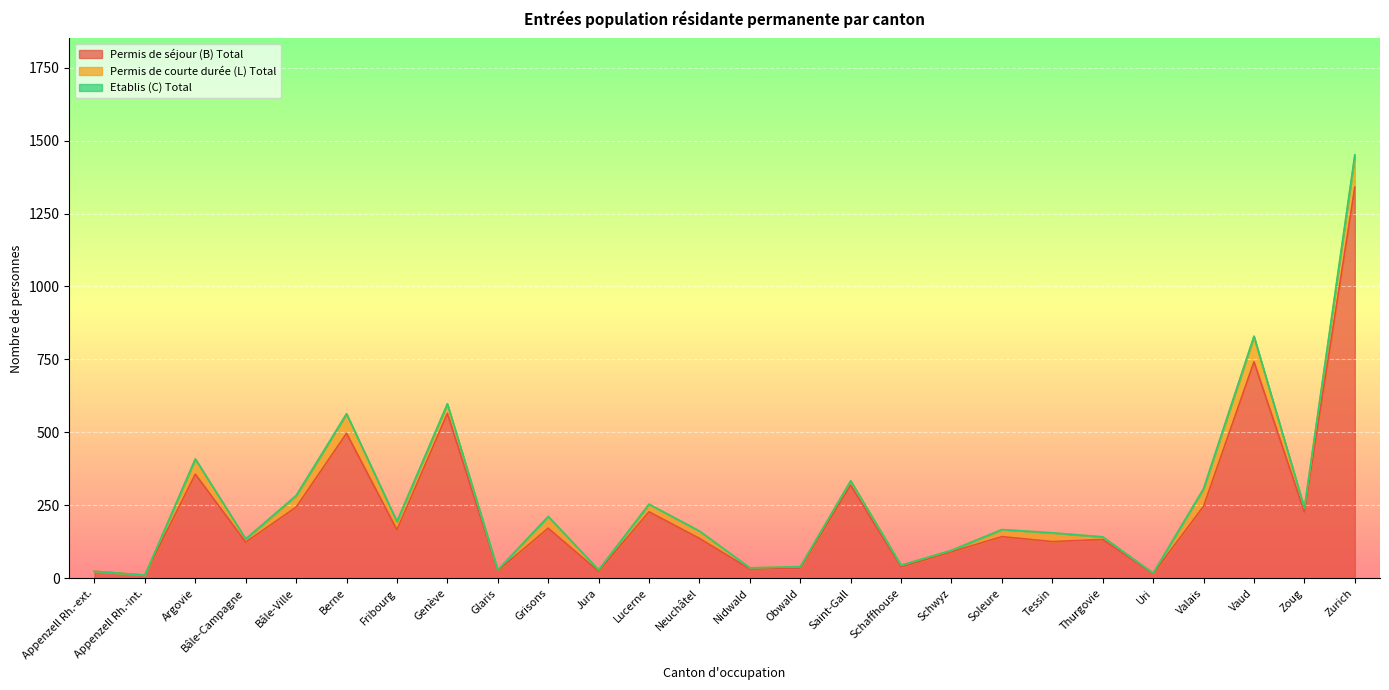

At which label does Permis de courte durée (L) Total reach its minimum?

Appenzell Rh.-ext.